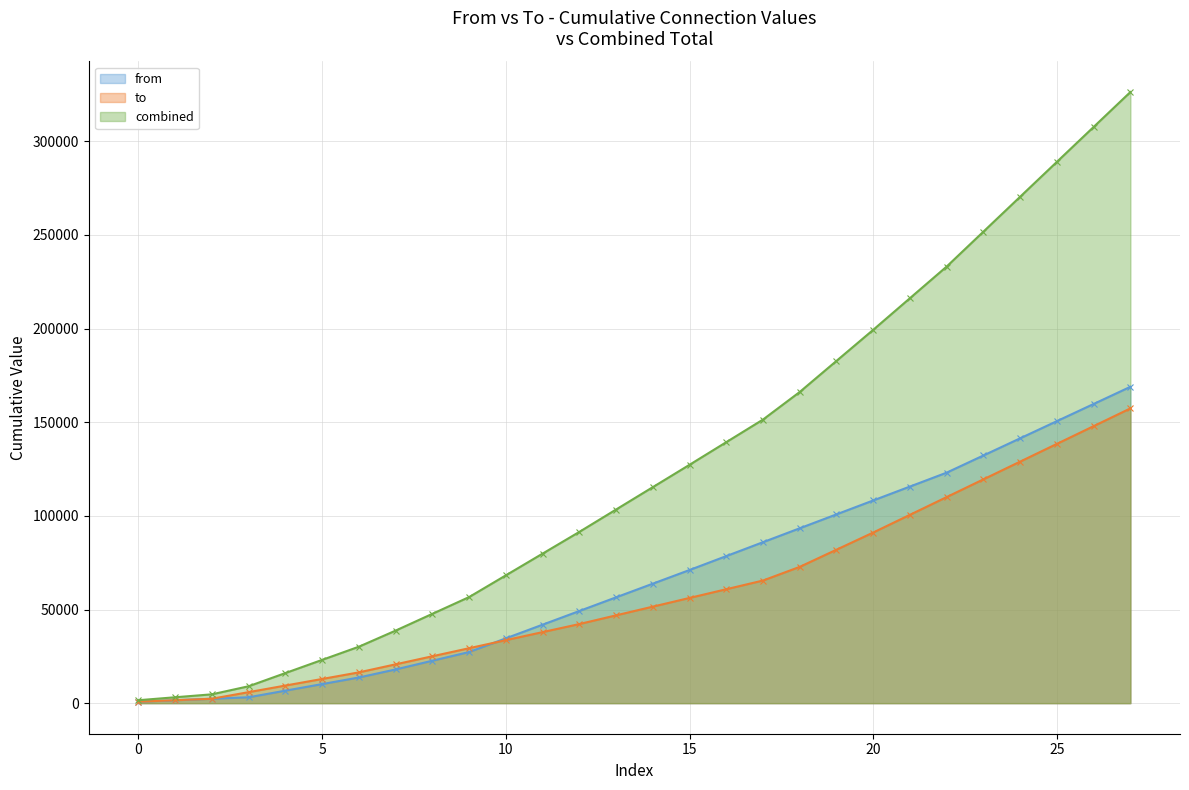

What is the difference between the highest and lowest values at 12?

49200